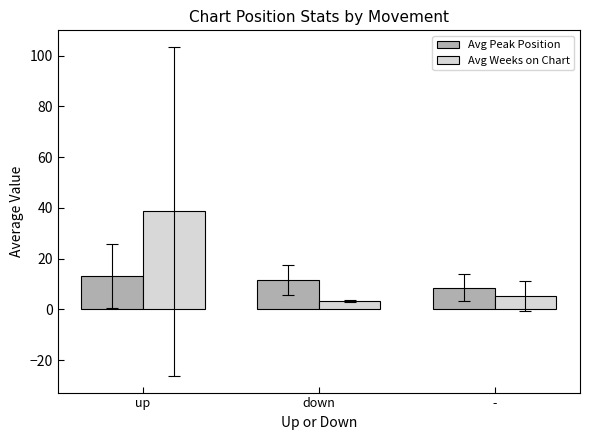

Is the value of Avg Weeks on Chart at down greater than the value of Avg Peak Position at down?

No